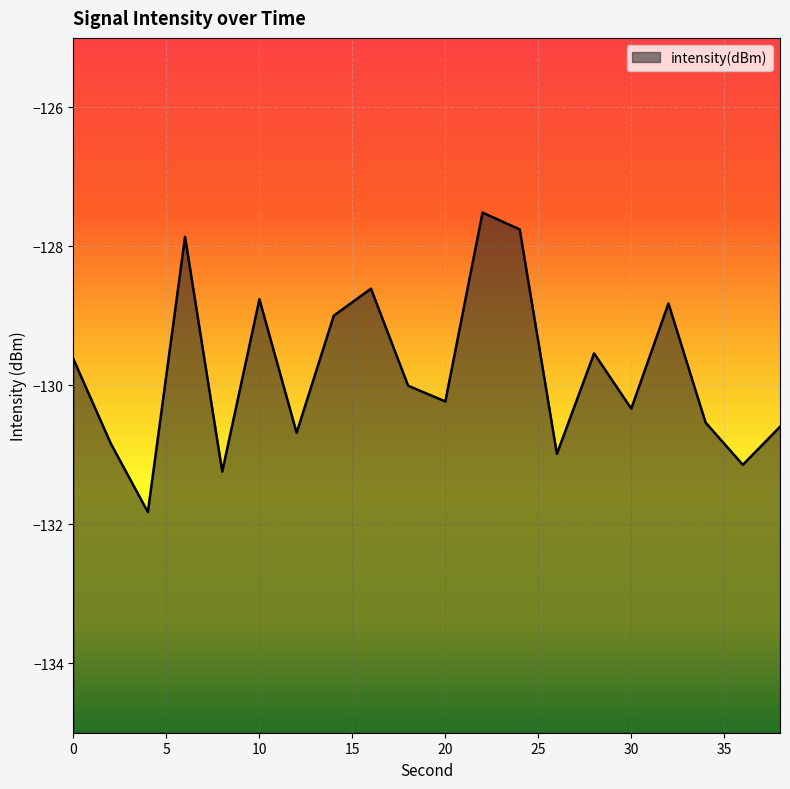

The value at 6 is -182.7. True or false?

False